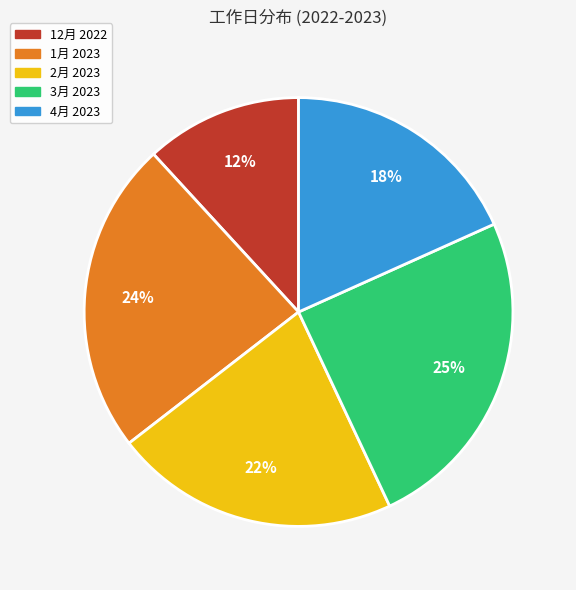

Is there any slice that represents more than half of the pie?

No